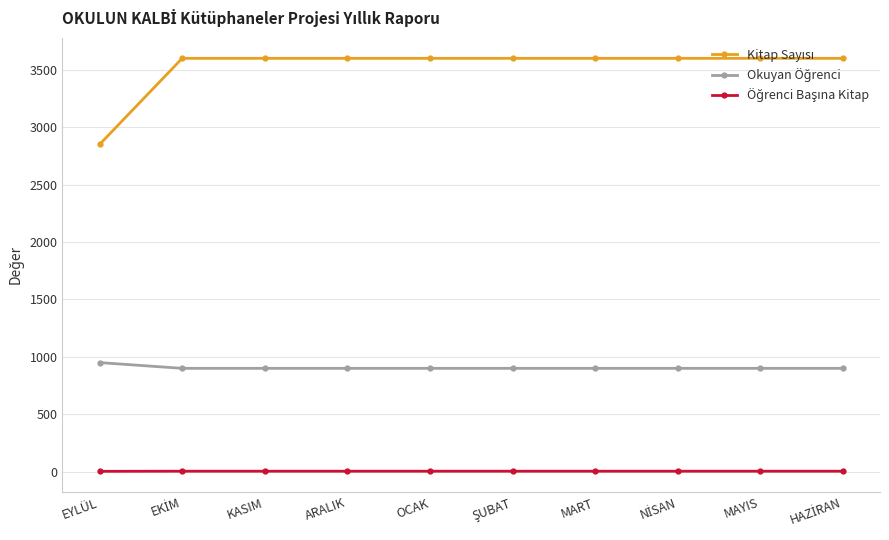

What is the label of the 8th point from the right?

KASIM